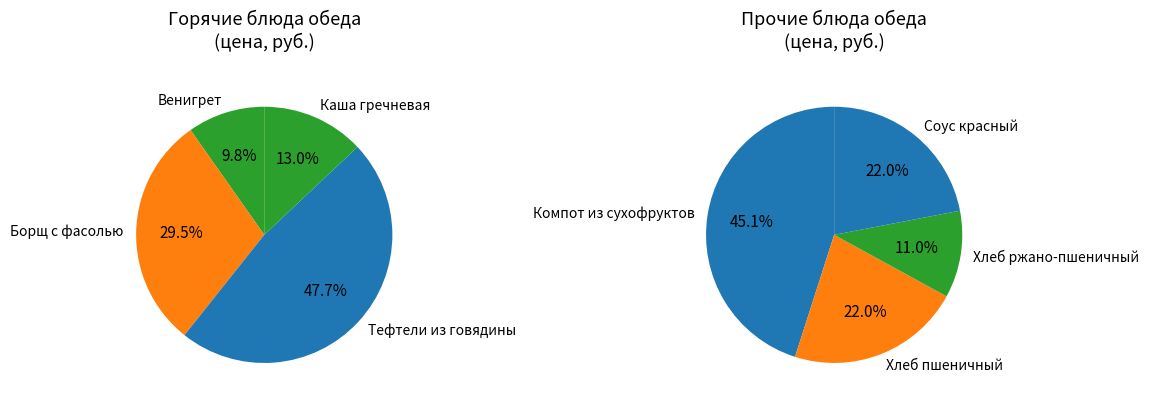

Is it true that Борщ с фасолью is 10% of the pie?

False